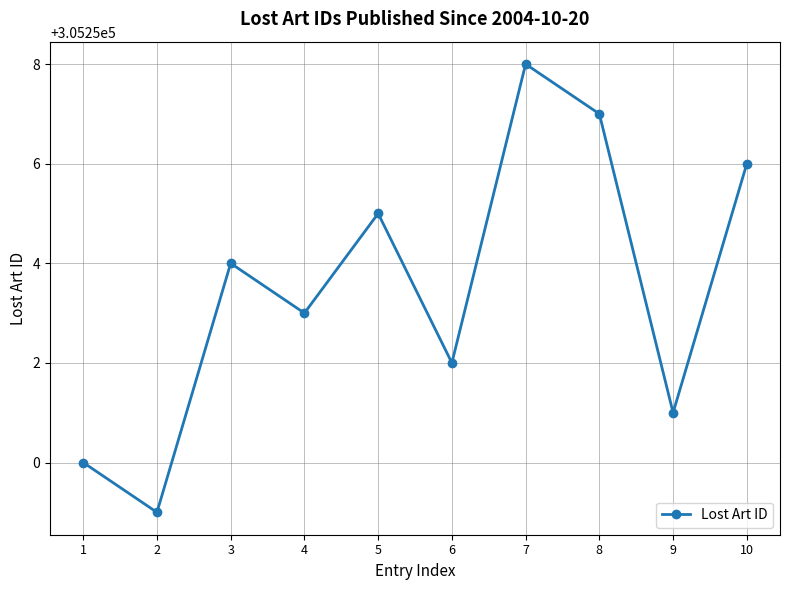

Reading left to right, what are all the values shown in this chart?

1=305250	2=305249	3=305254	4=305253	5=305255	6=305252	7=305258	8=305257	9=305251	10=305256